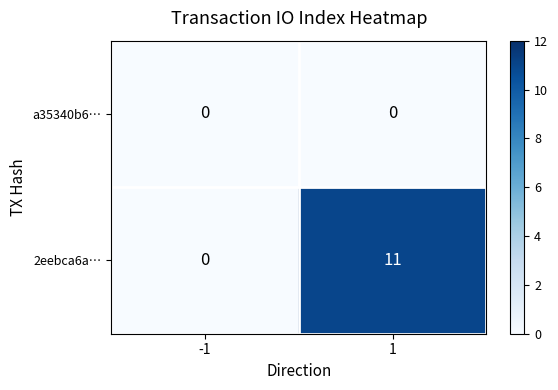

Rank the series by their maximum value, from highest to lowest.

2eebca6a…, a35340b6…